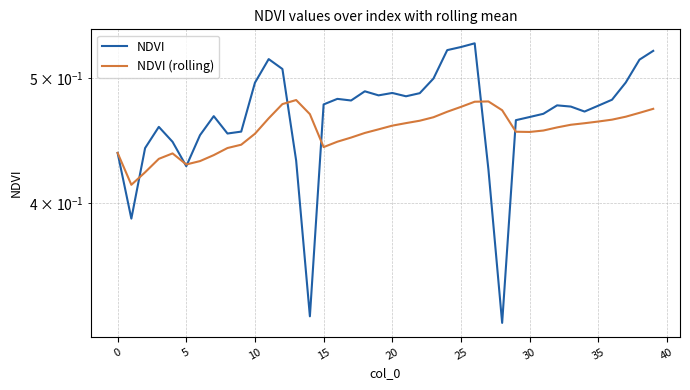

Is the value of NDVI at 25 greater than the value of NDVI (rolling) at 45?

No